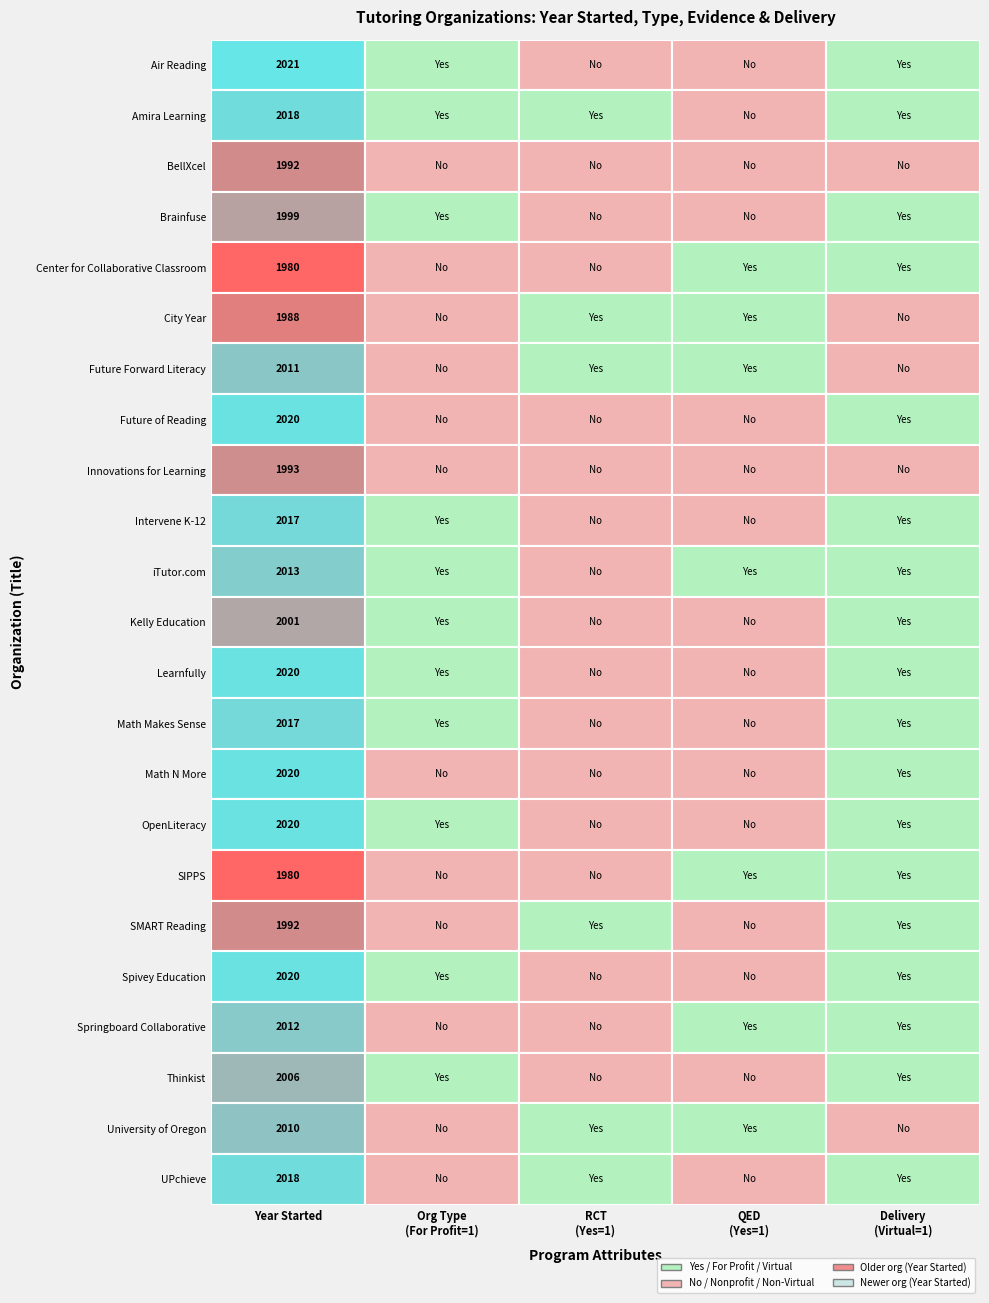

At how many categories does at least one series exceed 512?

1